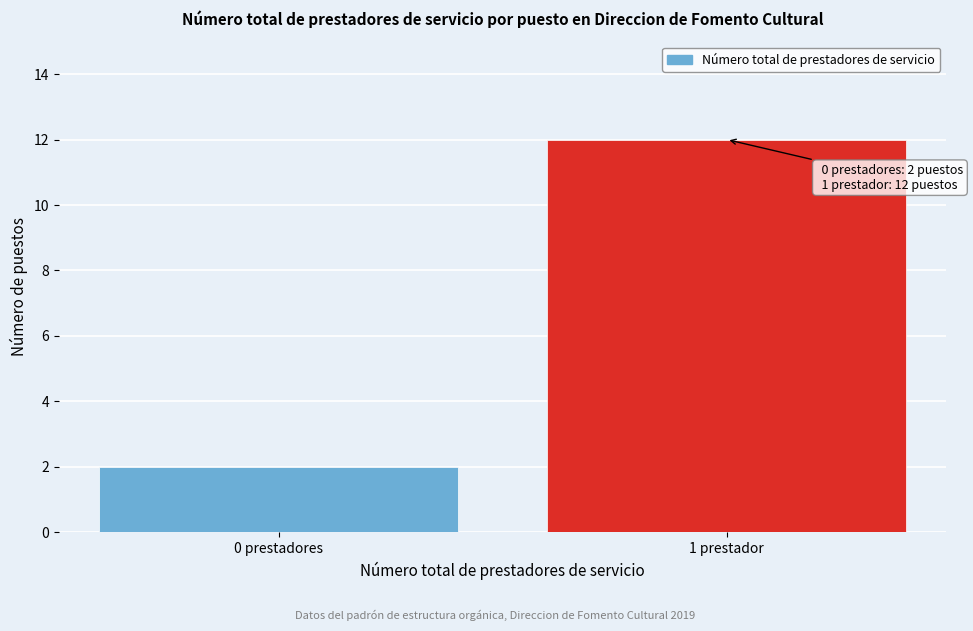

Reading left to right, transcribe all the data shown in this chart.

2	12